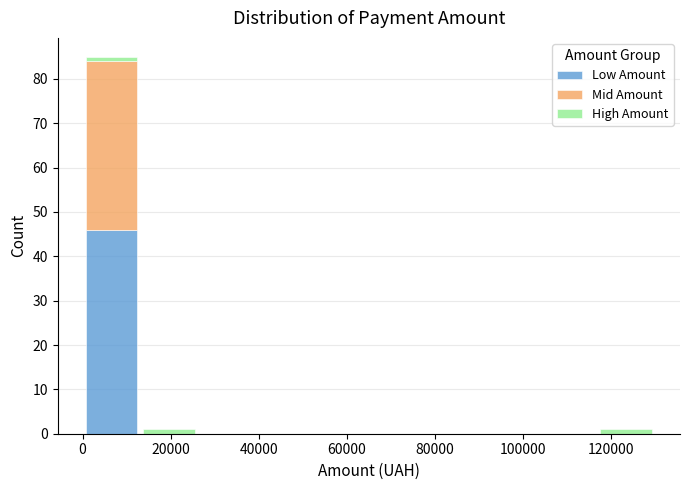

Reading left to right, transcribe this chart: for each stacked bar, give the range it covers on the x-axis and its total height. Neither the bar edges nor the heights are printed on the chart, so give them approximately, as read against the axes.

0 to 14000: 85
14000 to 26000: 1
26000 to 40000: 0
40000 to 52000: 0
52000 to 66000: 0
66000 to 78000: 0
78000 to 92000: 0
92000 to 104000: 0
104000 to 118000: 0
118000 to 130000: 1